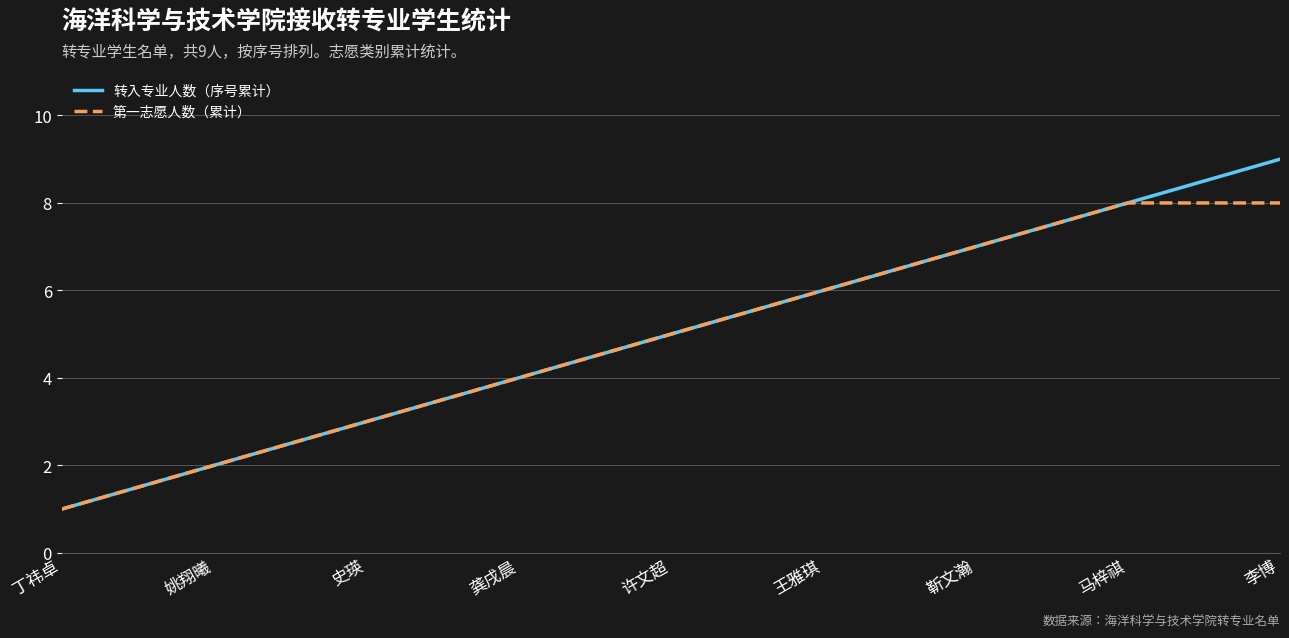

What is the total value across all series at 许文超?

10